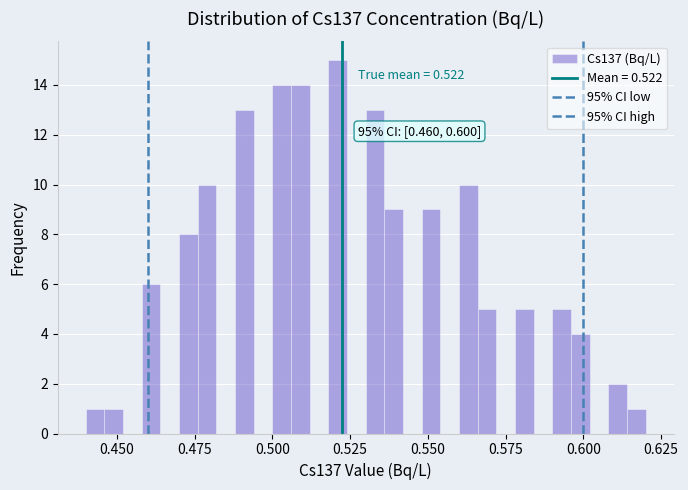

Read against the x-axis, roughly where is the centre of the tallest bar?

0.520